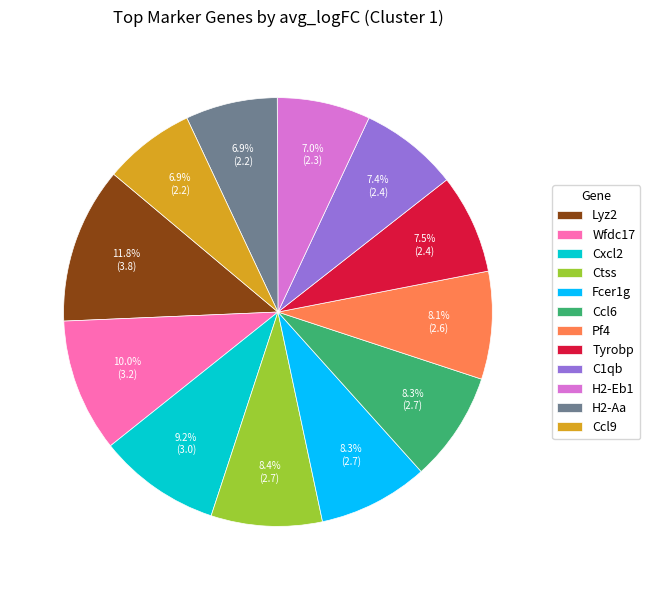

What percentage is the Lyz2 slice, to the nearest percent?

12%